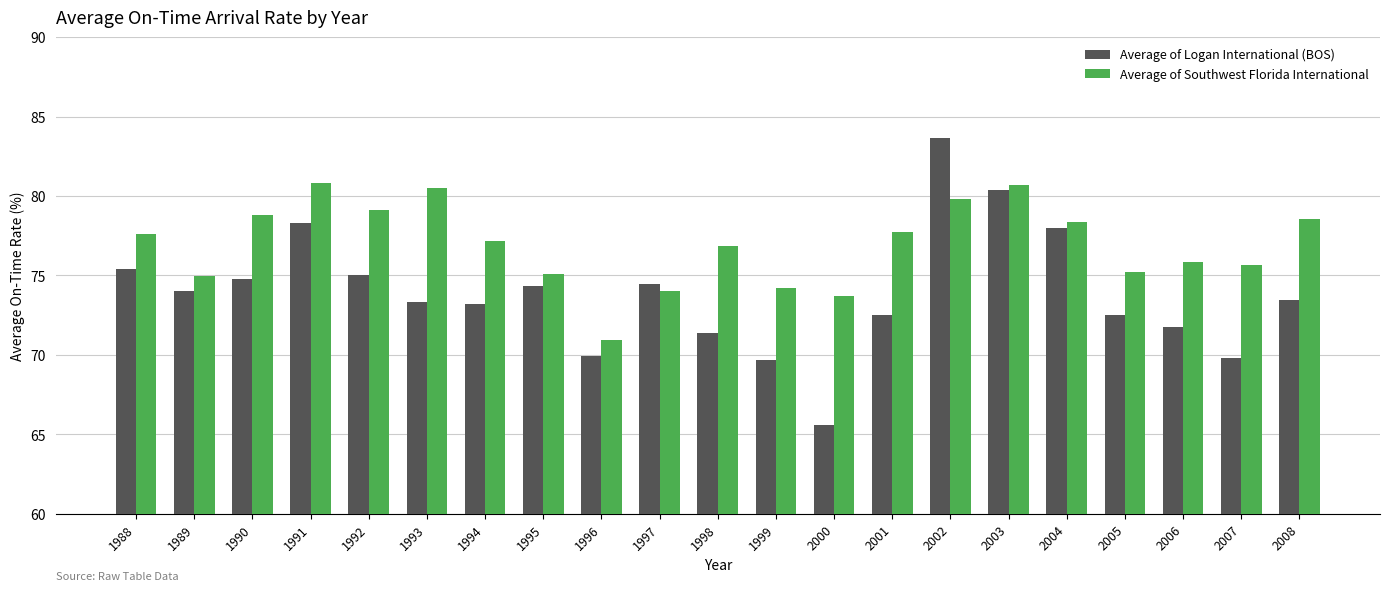

How many bars are there in each group?

2